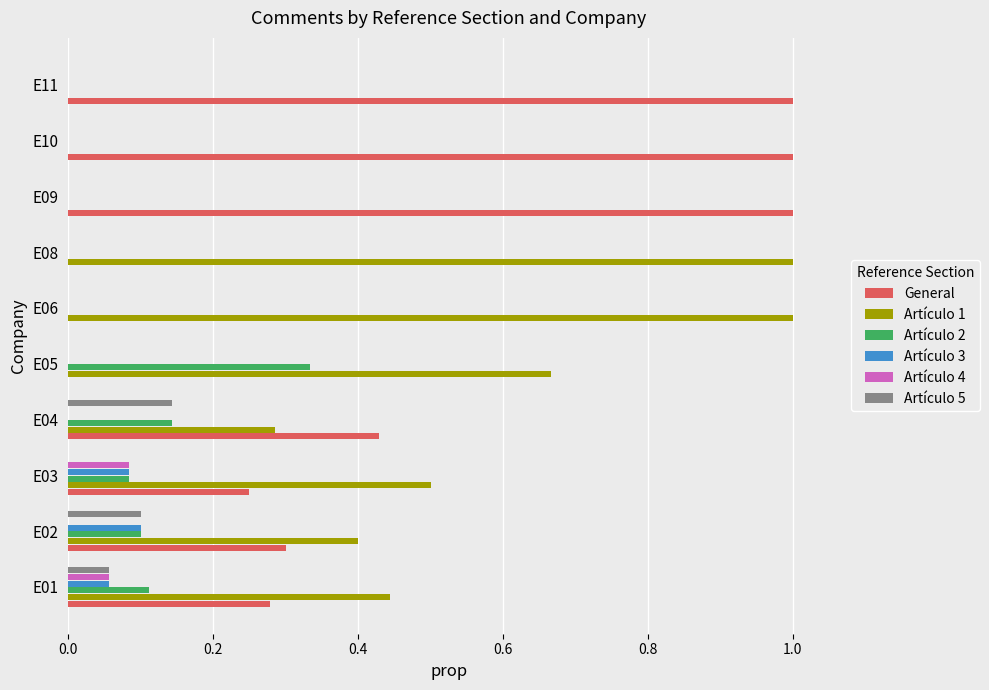

What is the total value across all series at E11?

1.0